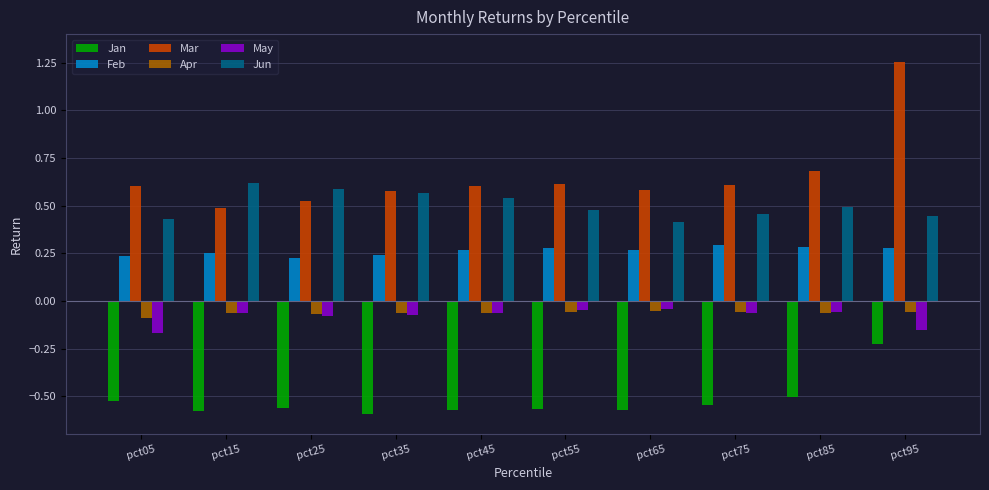

What is the sum of all May values?

-0.8